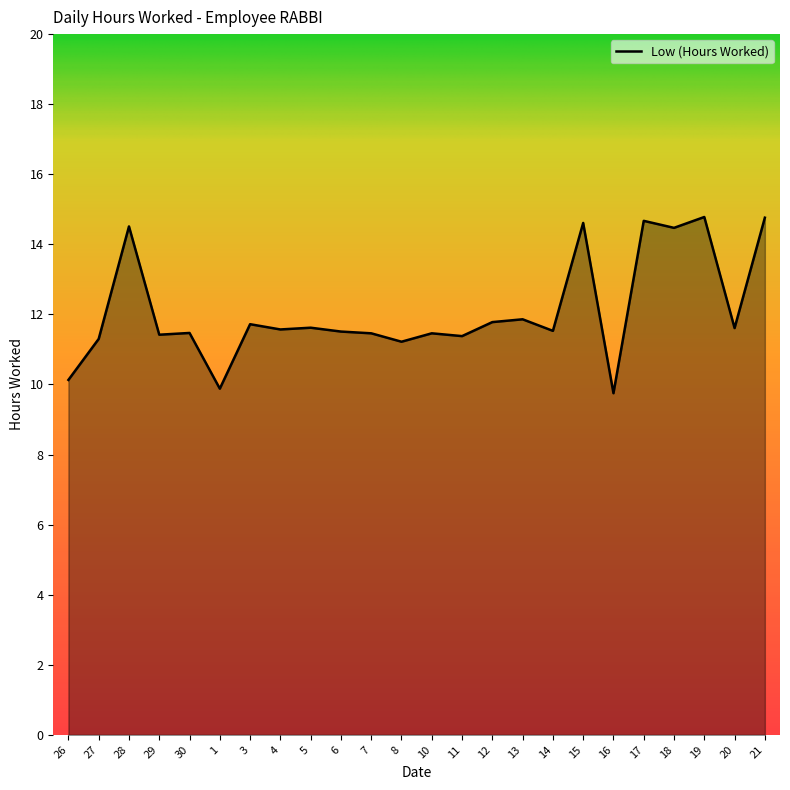

Does the chart have visible grid lines?

No